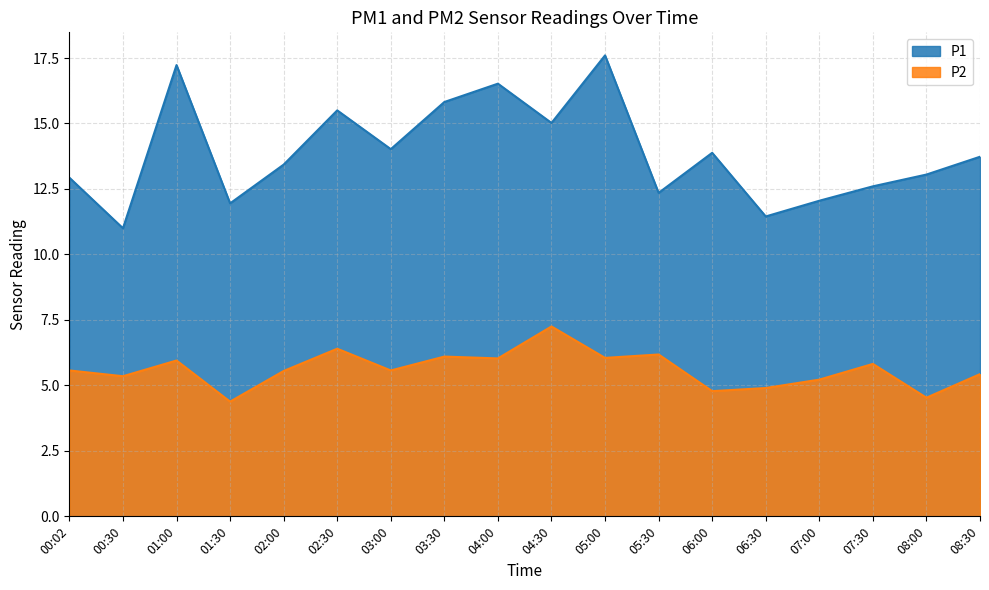

List the series in order of their peak value, highest first.

P1, P2